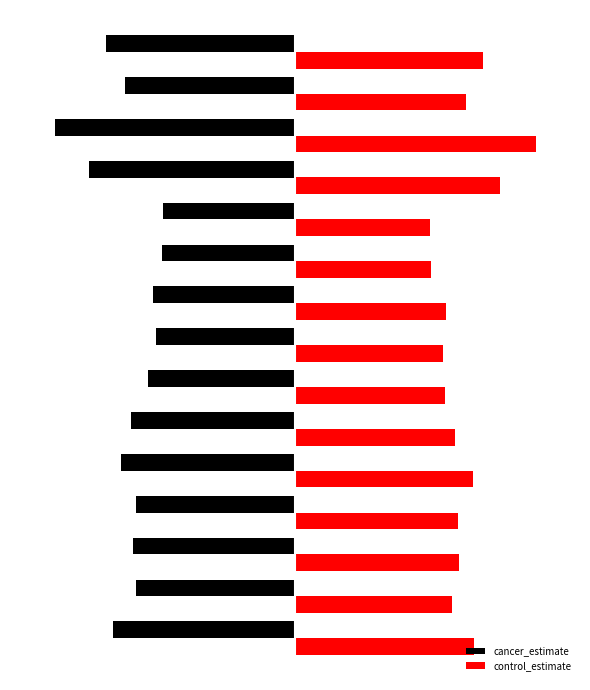

List the series in order of their peak value, lowest first.

cancer_estimate, control_estimate